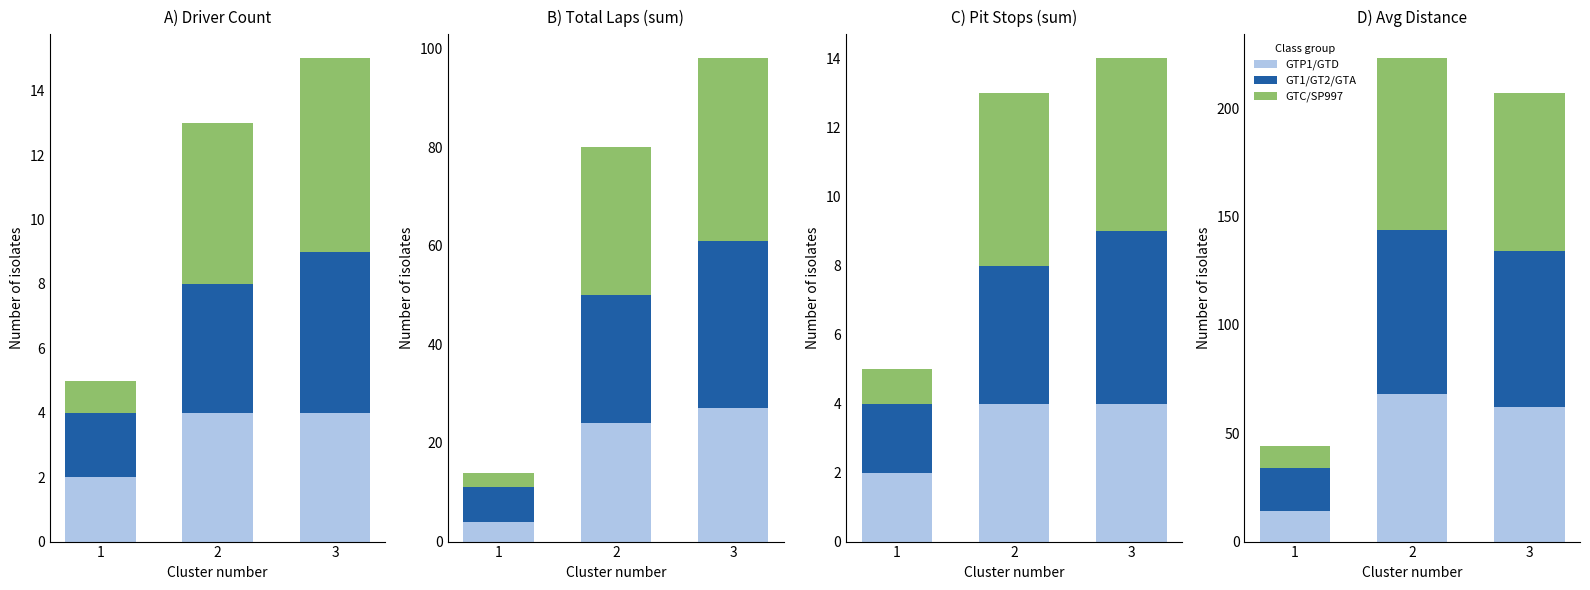

At which category is the sum across all series the highest?

2